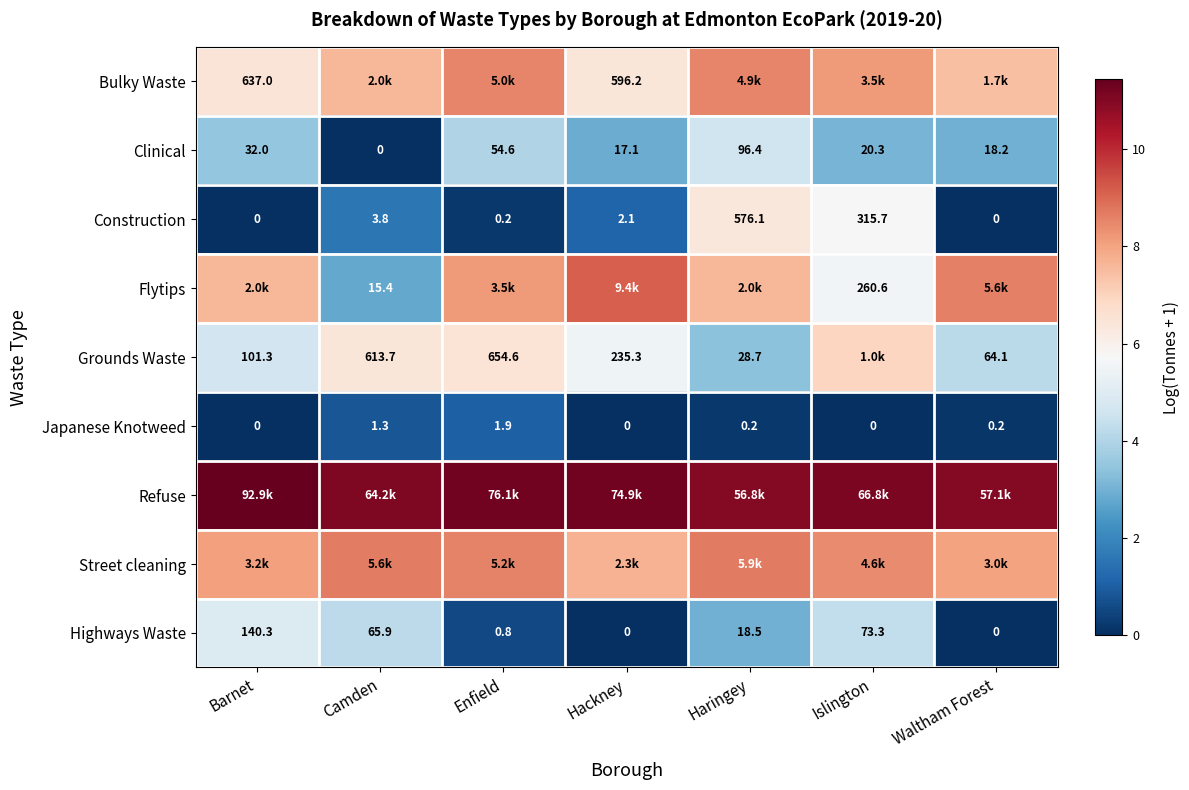

Where is Highways Waste nearest to the value 70?

Islington